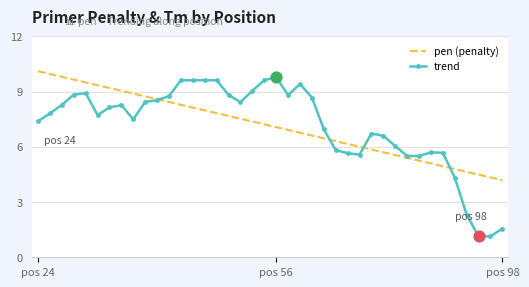

What is the ratio of the value at 31 to the value at 35?

1.3